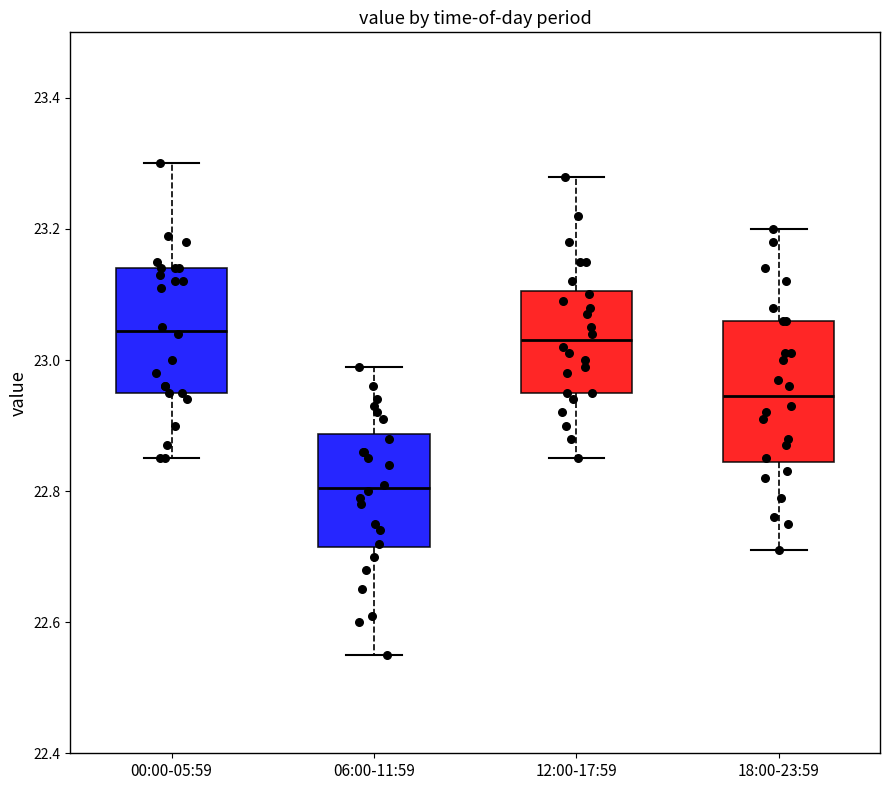

Comparing the boxes themselves (not the whiskers), which one is the tallest?

18:00-23:59